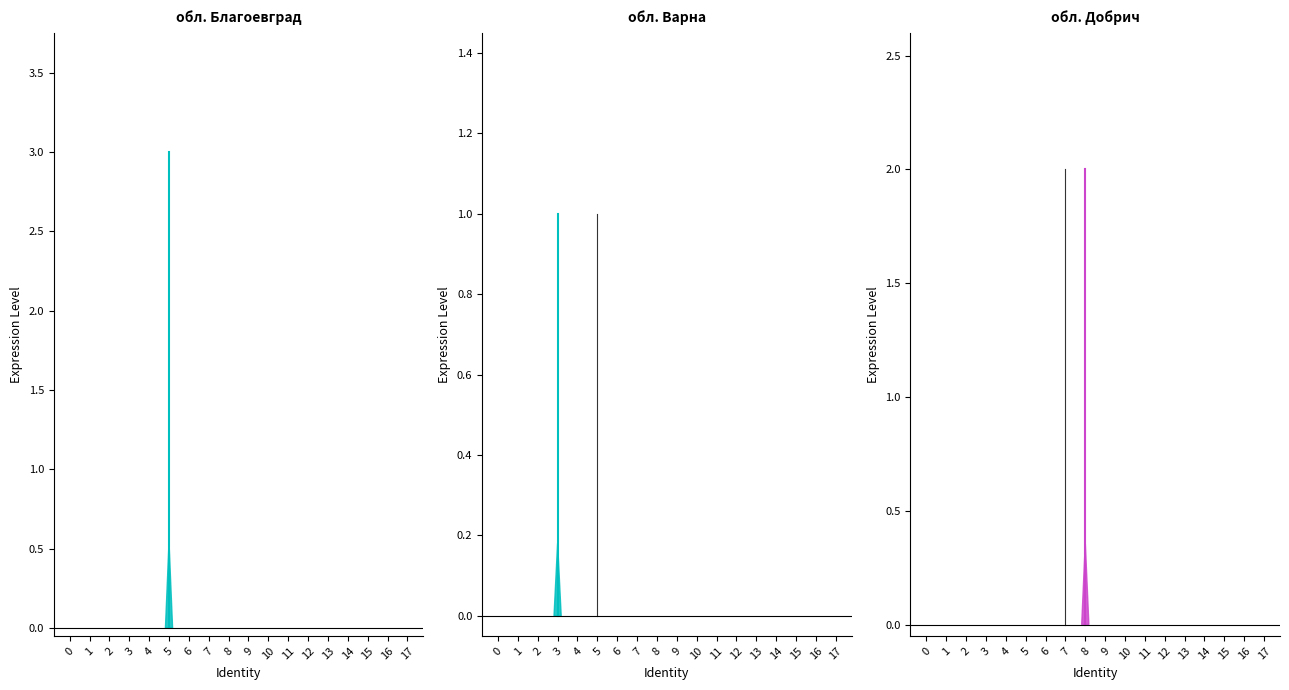

List the series in order of their peak value, highest first.

highlight_обл. Благоевград, highlight_обл. Добрич, highlight_обл. Варна